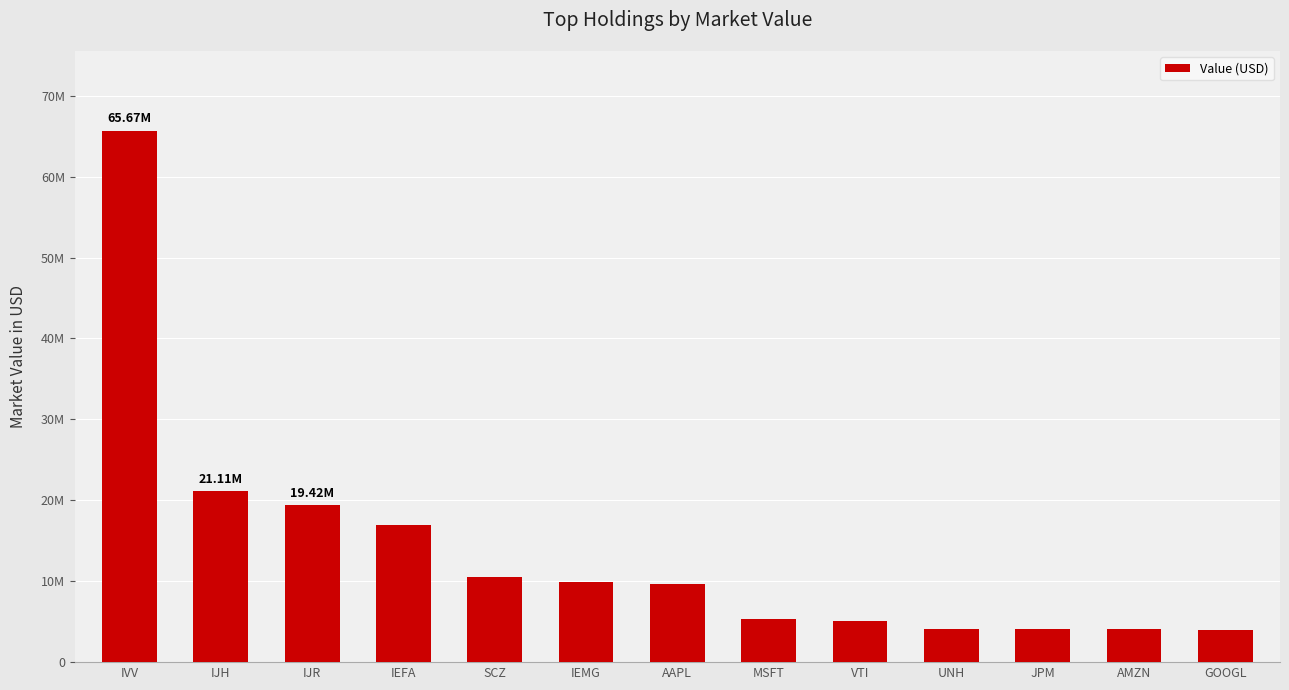

Reading left to right, extract all data points from this chart.

IVV=65667000	IJH=21115000	IJR=19423000	IEFA=16927000	SCZ=10537000	IEMG=9846000	AAPL=9648000	MSFT=5340000	VTI=5037000	UNH=4068000	JPM=4051000	AMZN=4041000	GOOGL=4032000